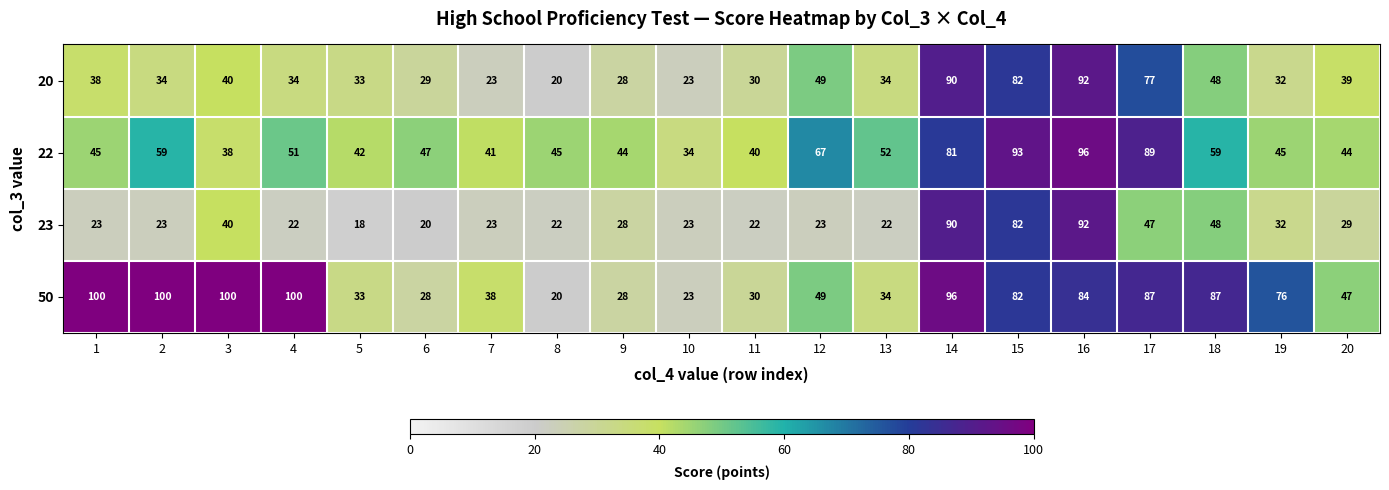

Which series has the widest spread of values?

50